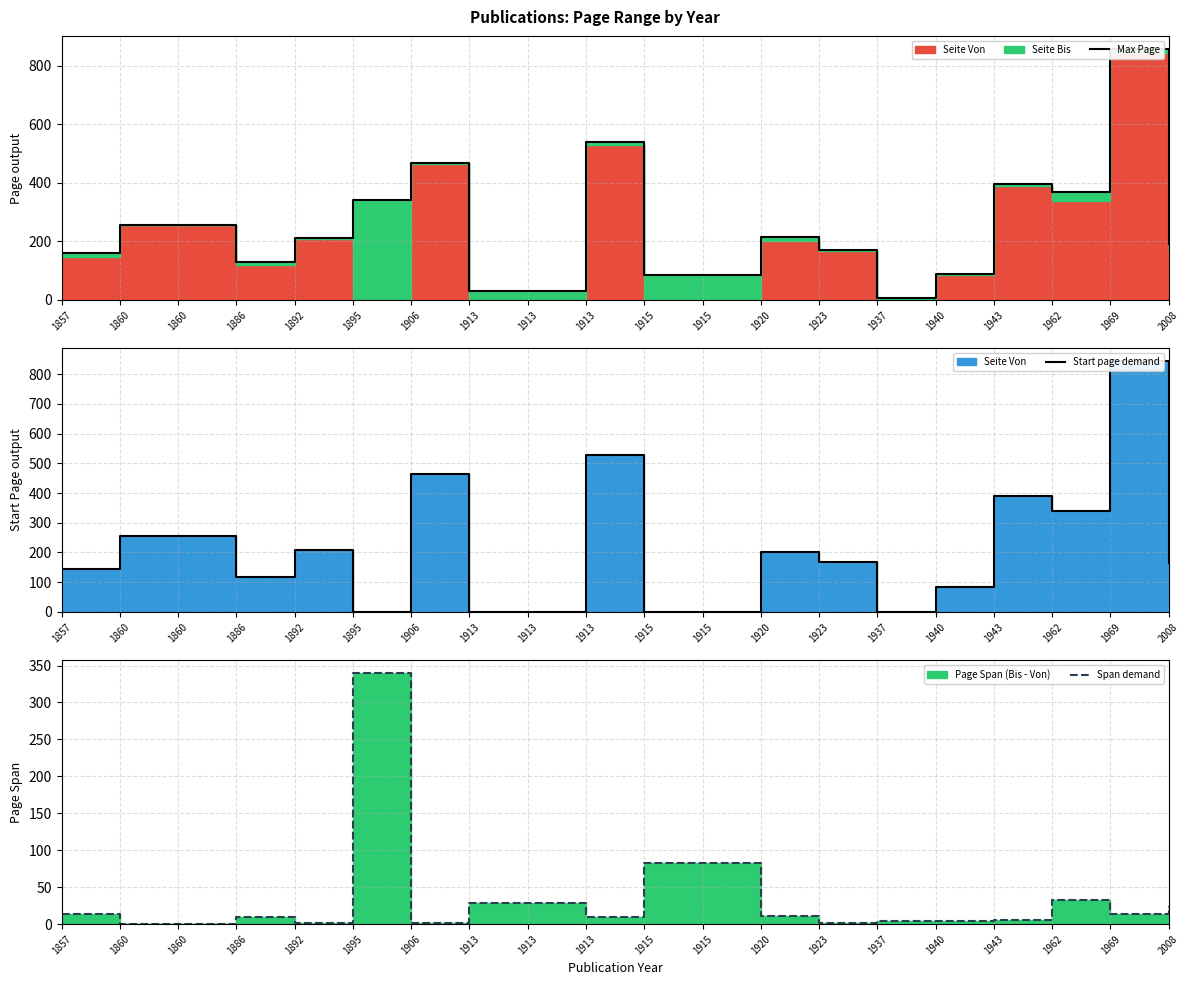

Count the number of data series in this chart.

3